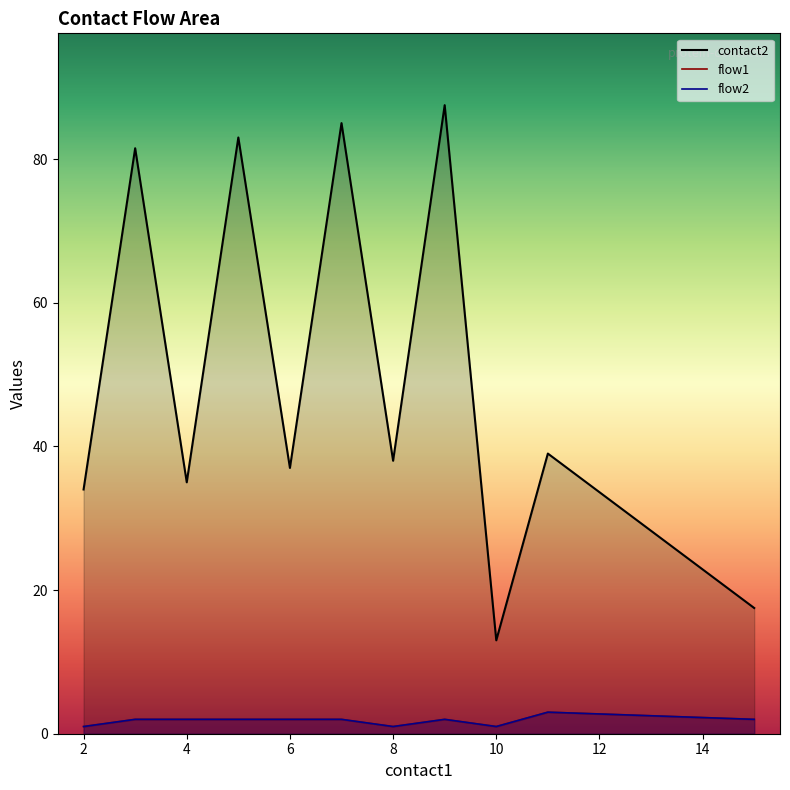

Rank the series at 9 from lowest to highest value.

flow1, flow2, contact2